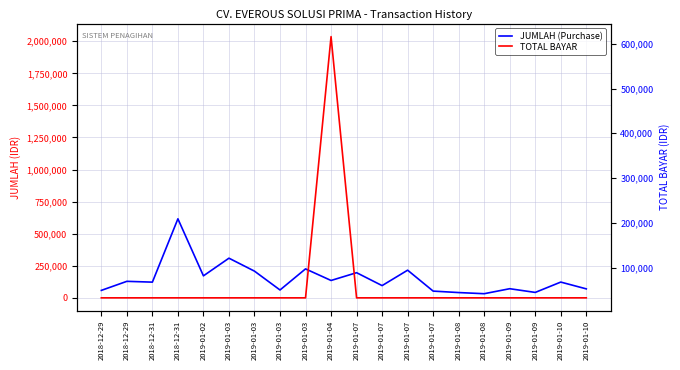

Reading right to left, extract all data points from this chart.

JUMLAH (Purchase): 2019-01-10=69885	2019-01-10=122880	2019-01-09=42270	2019-01-09=71175	2019-01-08=32220	2019-01-08=41160	2019-01-07=52500	2019-01-07=215595	2019-01-07=95400	2019-01-07=196050	2019-01-04=135375	2019-01-03=225750	2019-01-03=61260	2019-01-03=208125	2019-01-03=309120	2019-01-02=171435	2018-12-31=616035	2018-12-31=122430	2018-12-29=128685	2018-12-29=58125
TOTAL BAYAR: 2019-01-10=0	2019-01-10=0	2019-01-09=0	2019-01-09=0	2019-01-08=0	2019-01-08=0	2019-01-07=0	2019-01-07=0	2019-01-07=0	2019-01-07=0	2019-01-04=2036340	2019-01-03=0	2019-01-03=0	2019-01-03=0	2019-01-03=0	2019-01-02=0	2018-12-31=0	2018-12-31=0	2018-12-29=0	2018-12-29=0